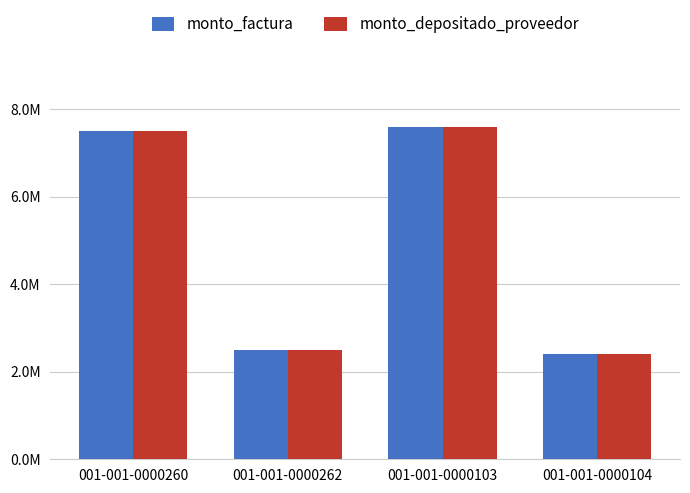

Are the bars grouped side by side (vs. stacked)?

Yes